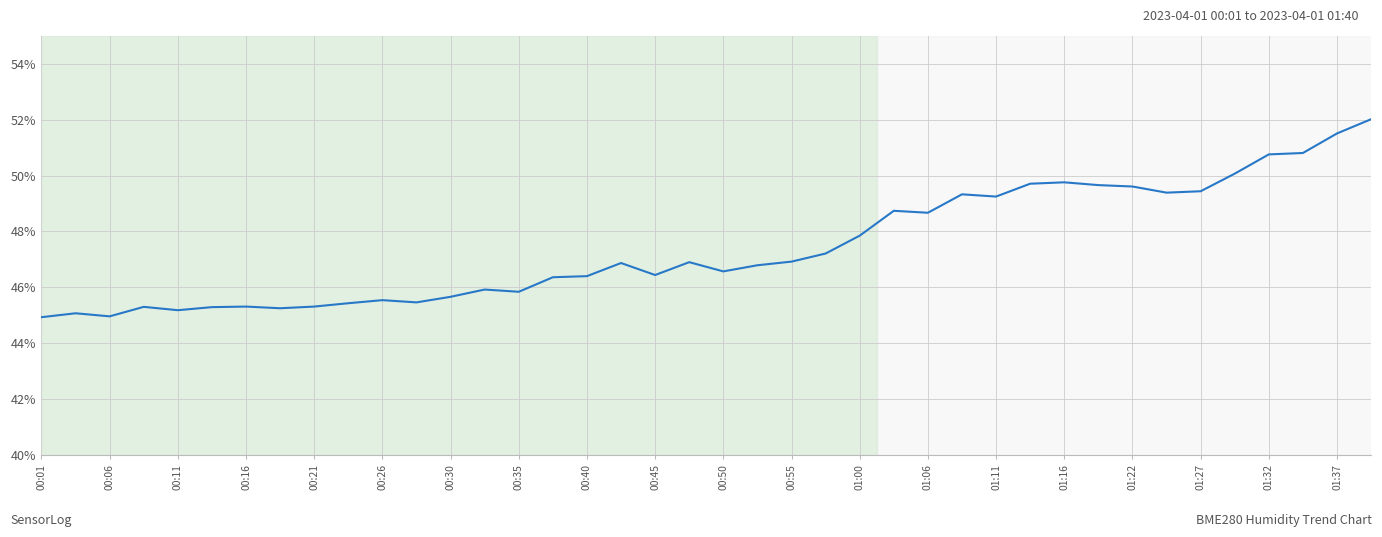

What is the smallest value displayed?

44.9